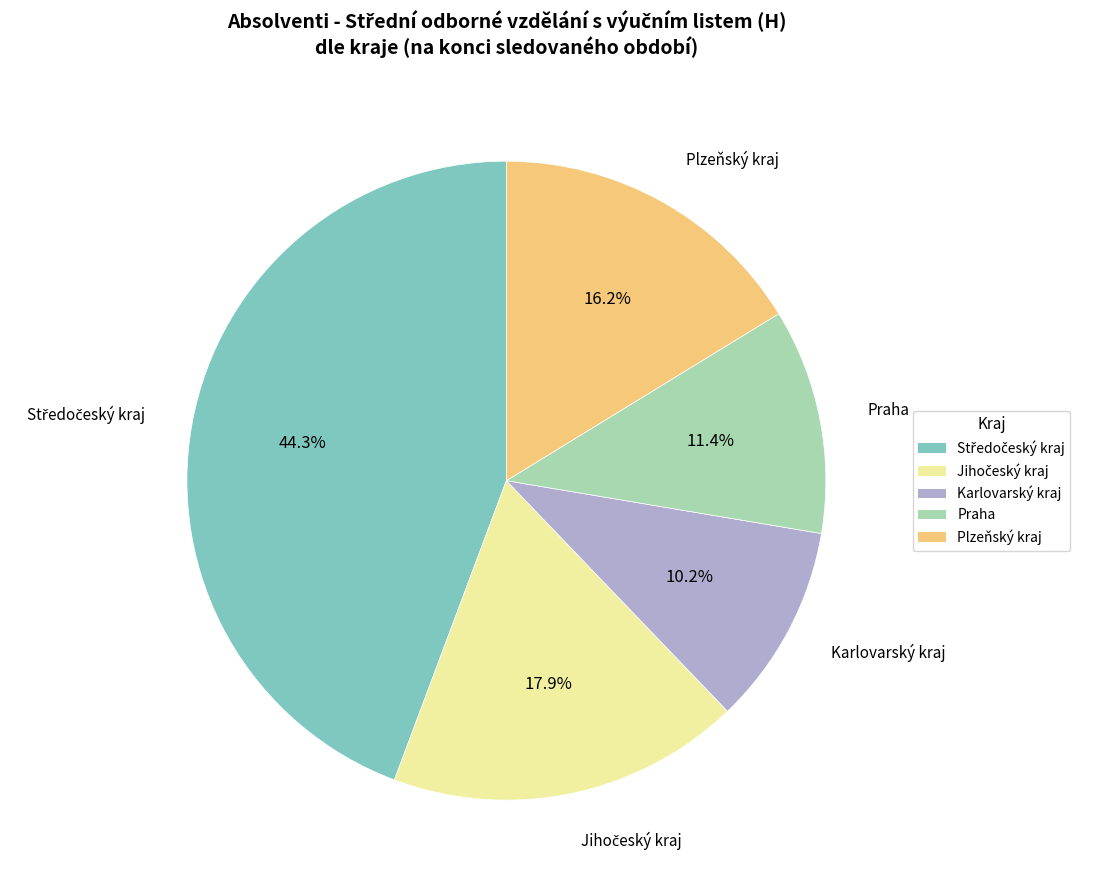

Which has a higher value, Plzeňský kraj or Praha?

Plzeňský kraj